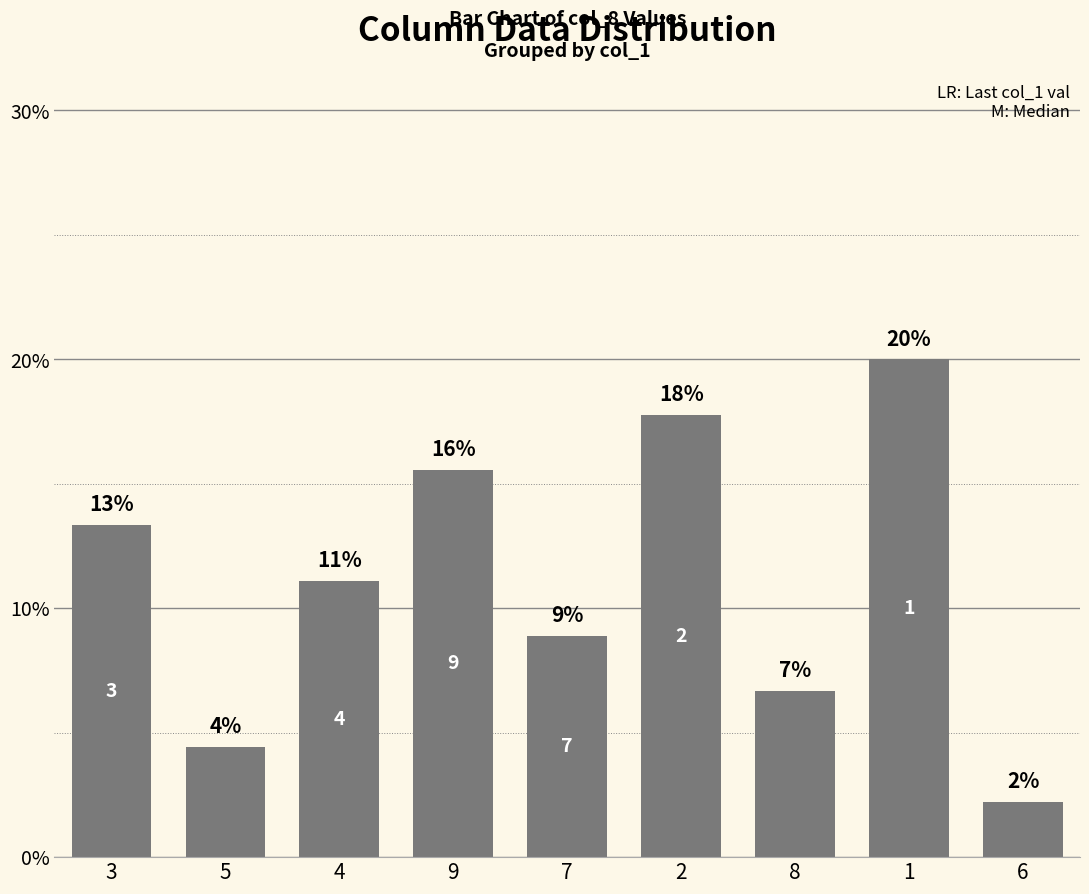

True or false: the data shows 0.1 at 5.

False